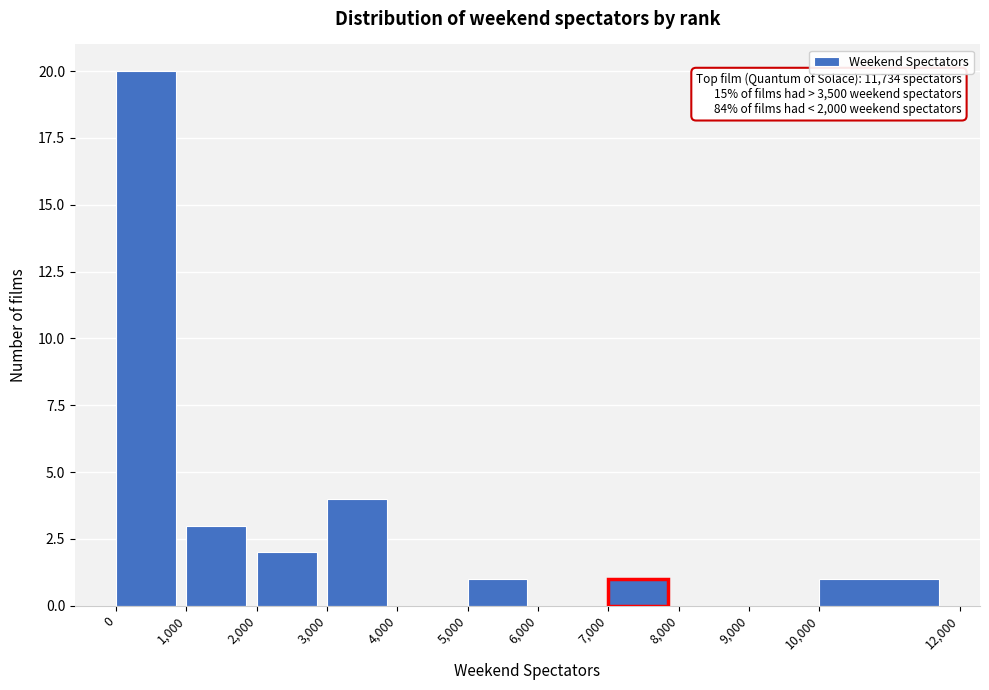

Over which range of the x-axis is the bar tallest?

0 to 1,000